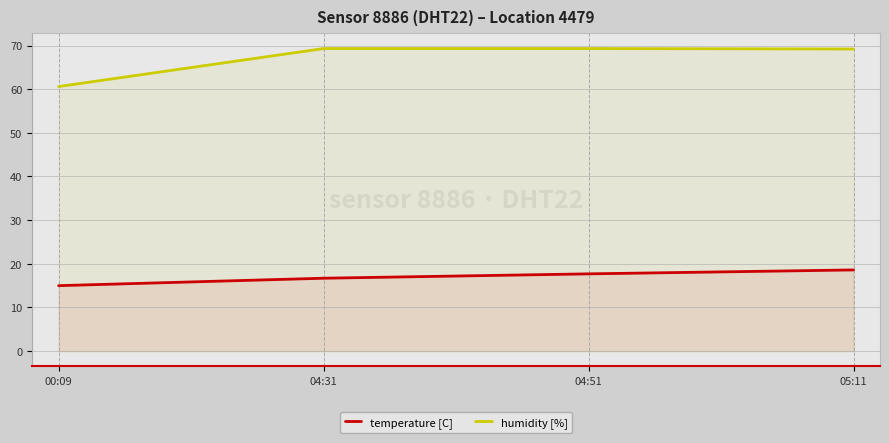

Which series has the largest range (max minus min)?

humidity [%]